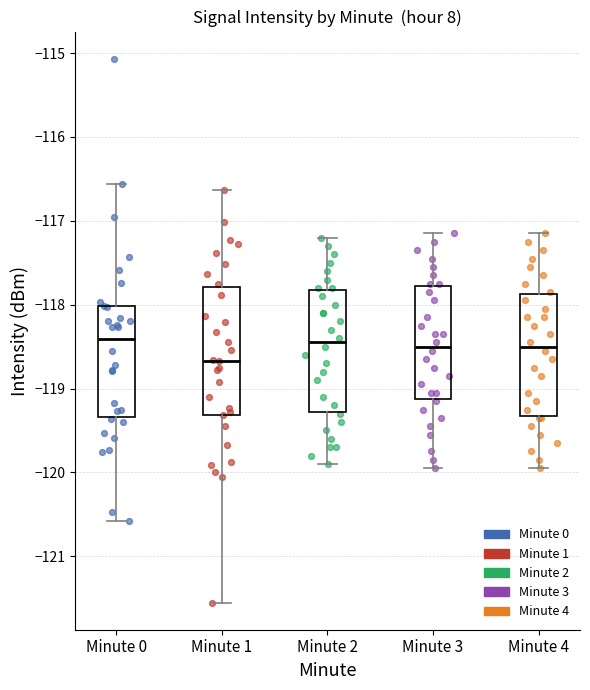

Reading left to right, read every box against the y-axis: the position of its median line, the range the box covers, and the ends of its whiskers. The values are not printed on the chart, so give them approximately, as read against the axis.

Minute 0: median -118.4, box -119.3 to -118.0, whiskers -120.6 to -116.6
Minute 1: median -118.7, box -119.3 to -117.8, whiskers -121.6 to -116.6
Minute 2: median -118.4, box -119.3 to -117.8, whiskers -119.9 to -117.2
Minute 3: median -118.5, box -119.1 to -117.8, whiskers -119.9 to -117.1
Minute 4: median -118.5, box -119.3 to -117.9, whiskers -119.9 to -117.1